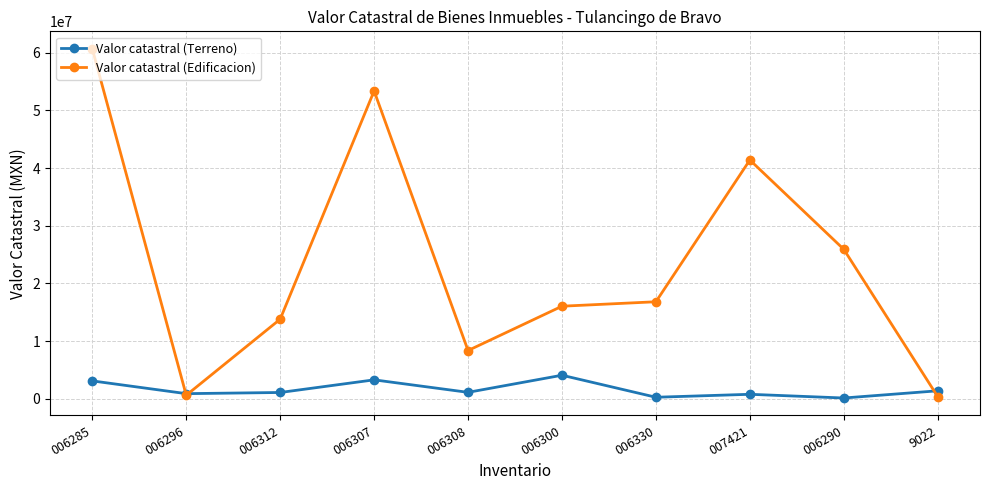

Which series changed the most between 006312 and 006330?

Valor catastral (Edificacion)